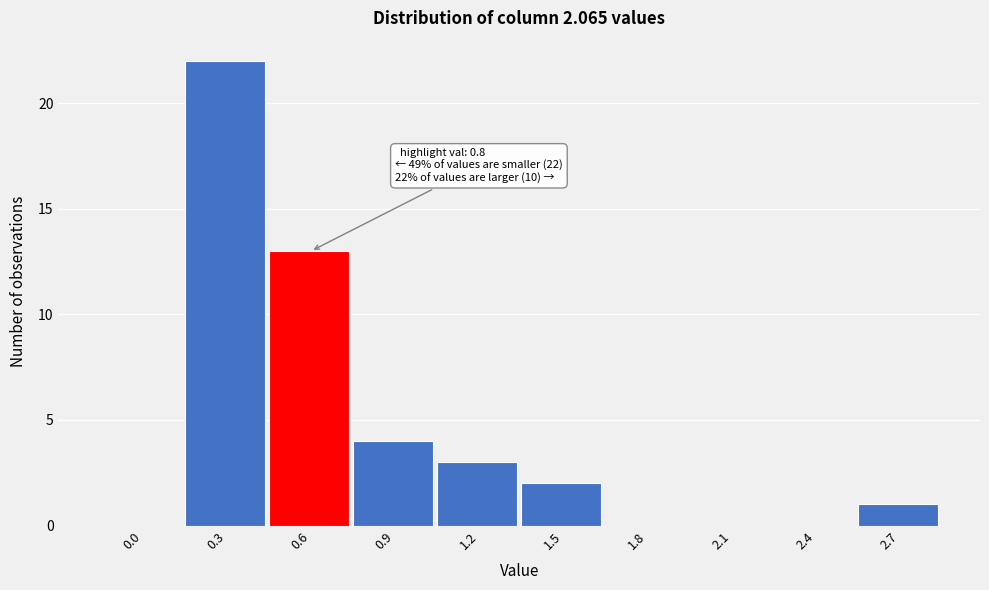

Reading left to right, list all the values displayed in this chart.

0.0=0	0.3=22	0.6=13	0.9=4	1.2=3	1.5=2	1.8=0	2.1=0	2.4=0	2.7=1